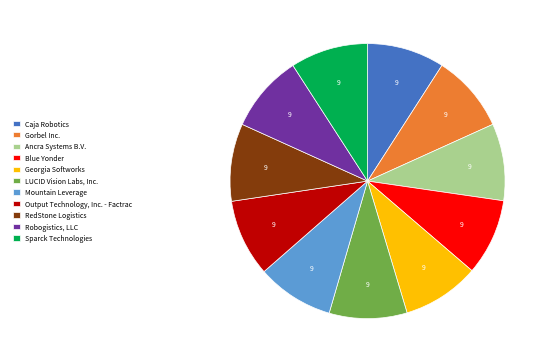

Approximately how many times larger is the value at RedStone Logistics compared to Caja Robotics?

1.0